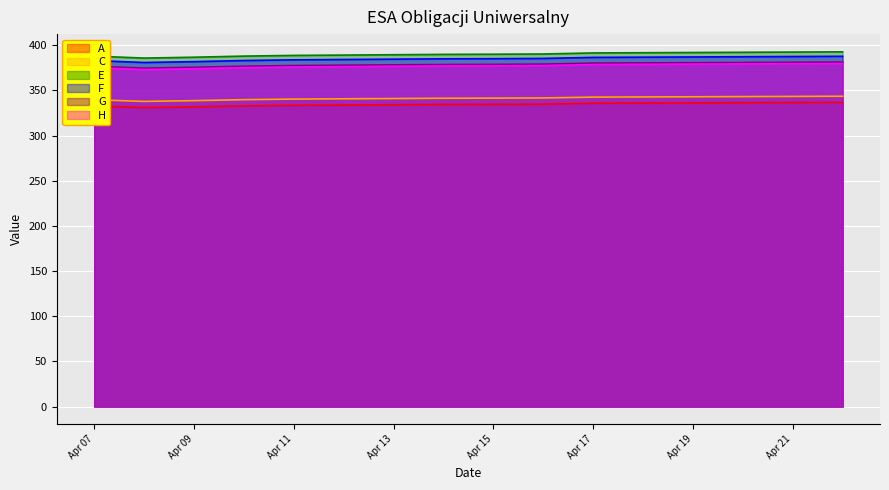

What is the difference between the maximum and minimum values in the H series?

6.7